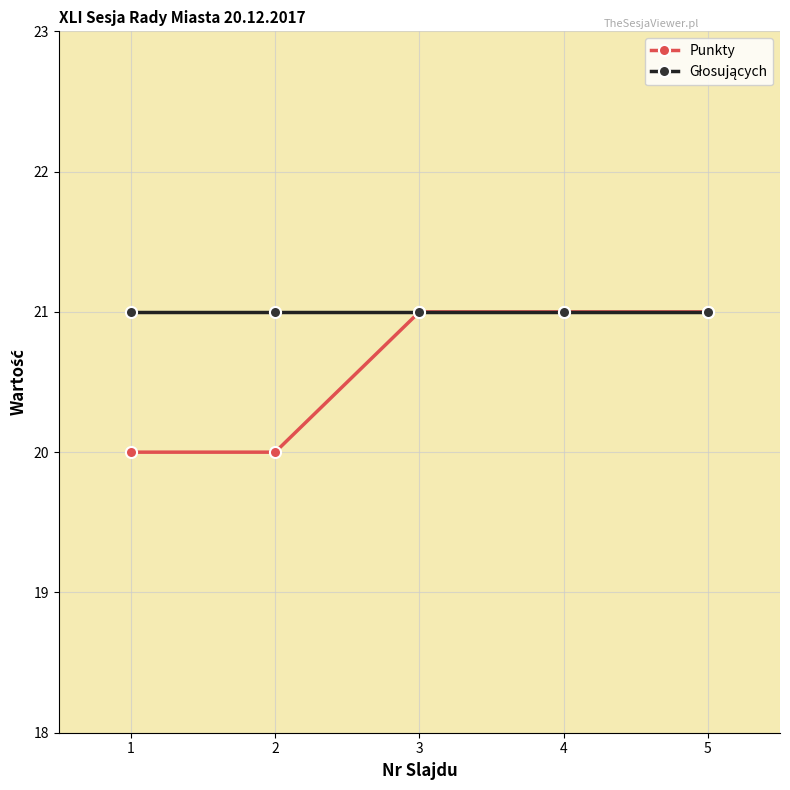

What is the minimum value shown in the chart?

20